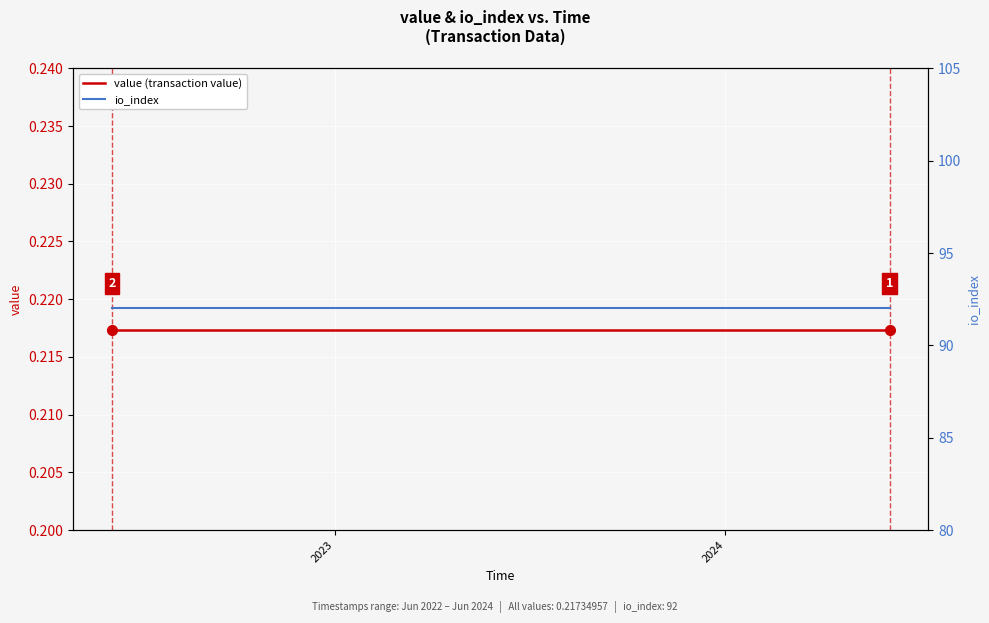

True or false: value (transaction value) and io_index cross at least once.

False